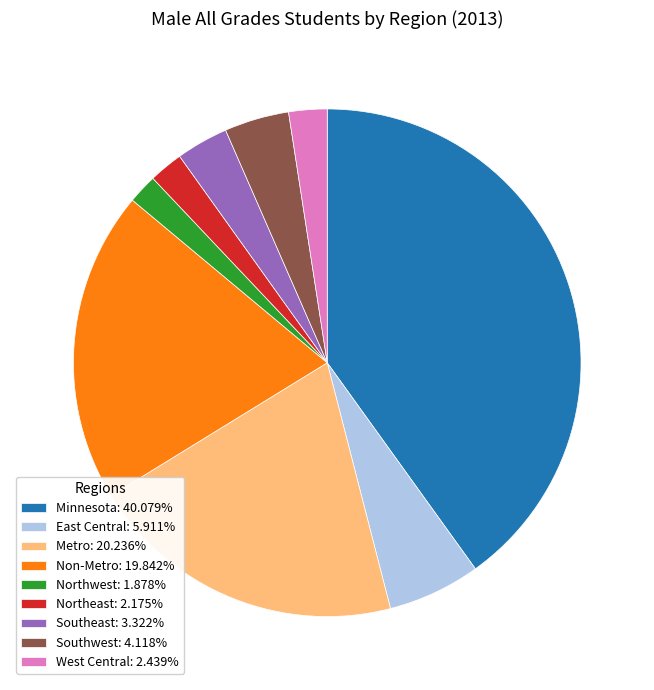

Combined, do Metro: 20.236% and Southeast: 3.322% account for over 50%?

No